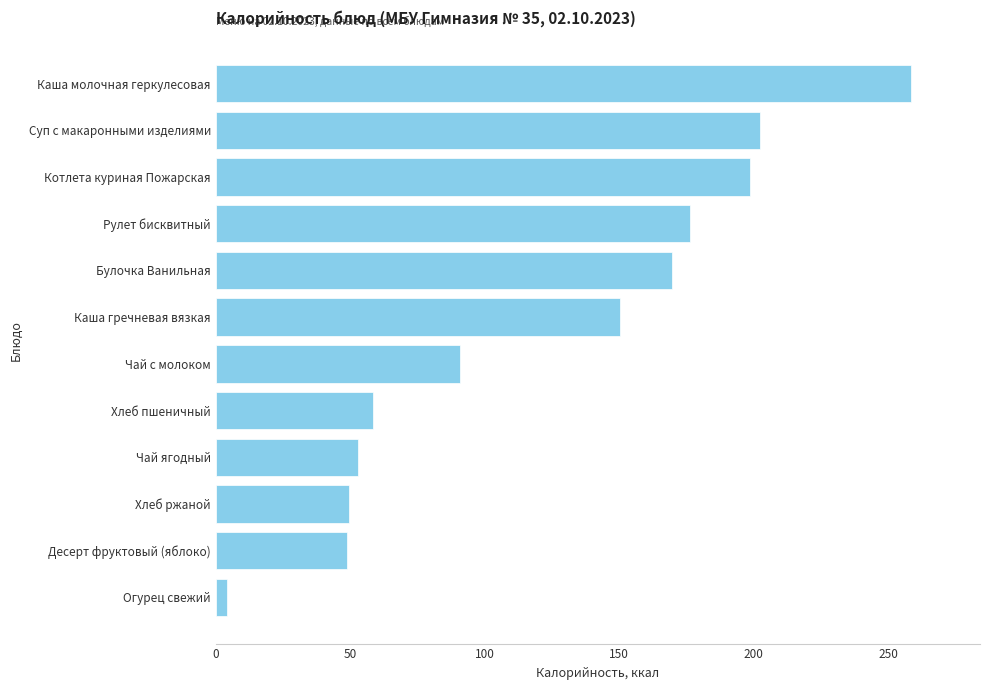

How many data points are less than 150?

6